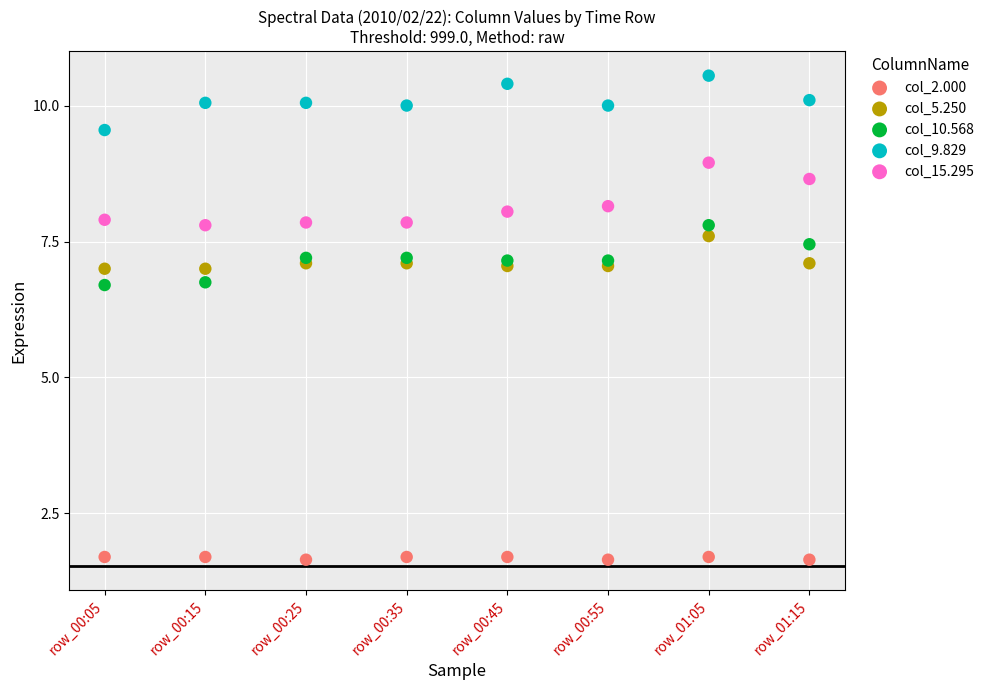

Across all data points, what is the range of Y values (max minus min)?

8.9